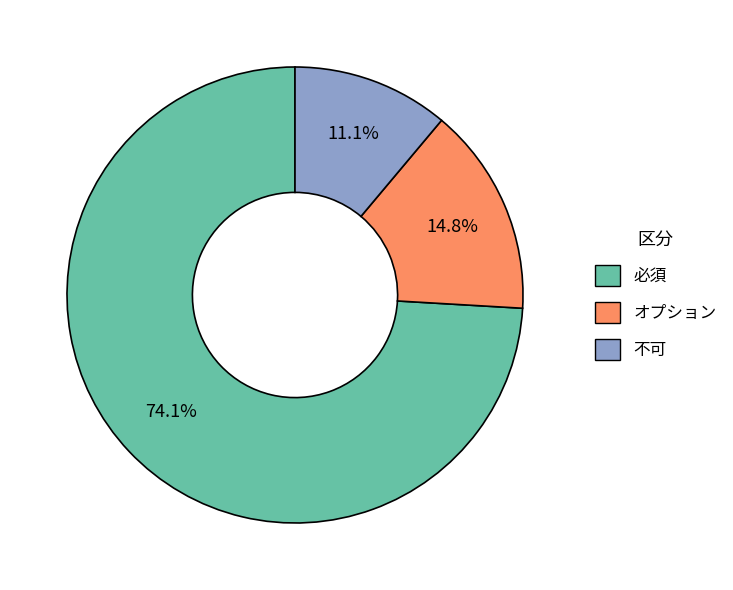

Does 必須 represent more than half of the total?

Yes